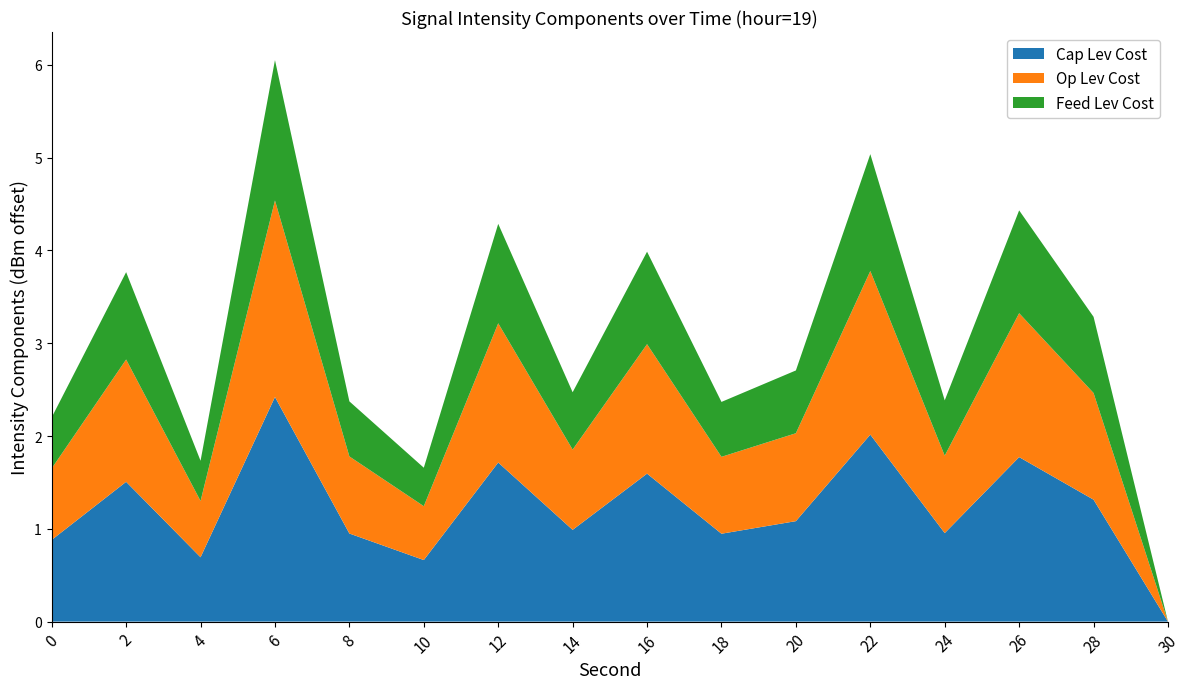

At which category is the sum across all series the highest?

6